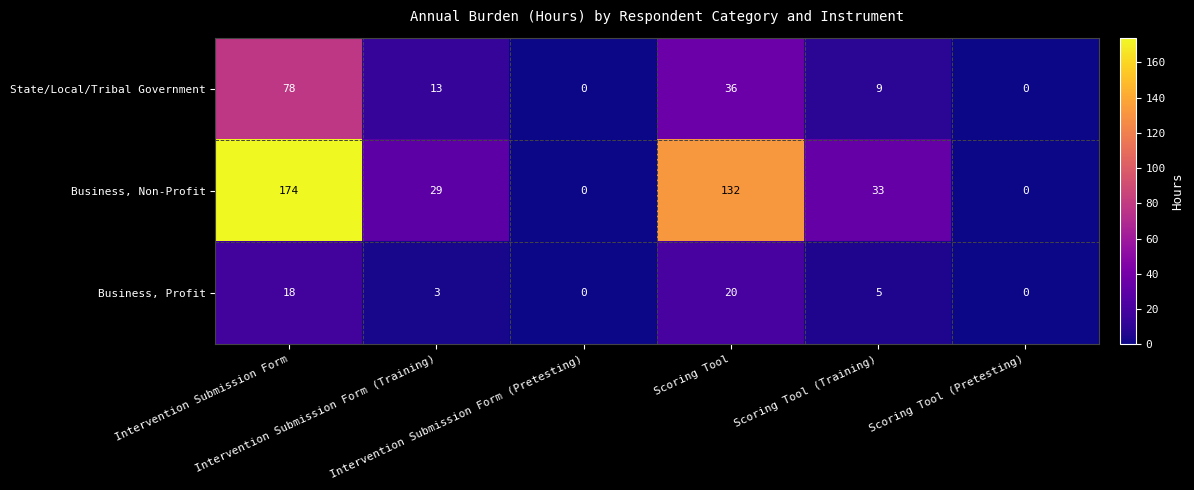

Count the Business, Profit values in the range 0 to 18.

5